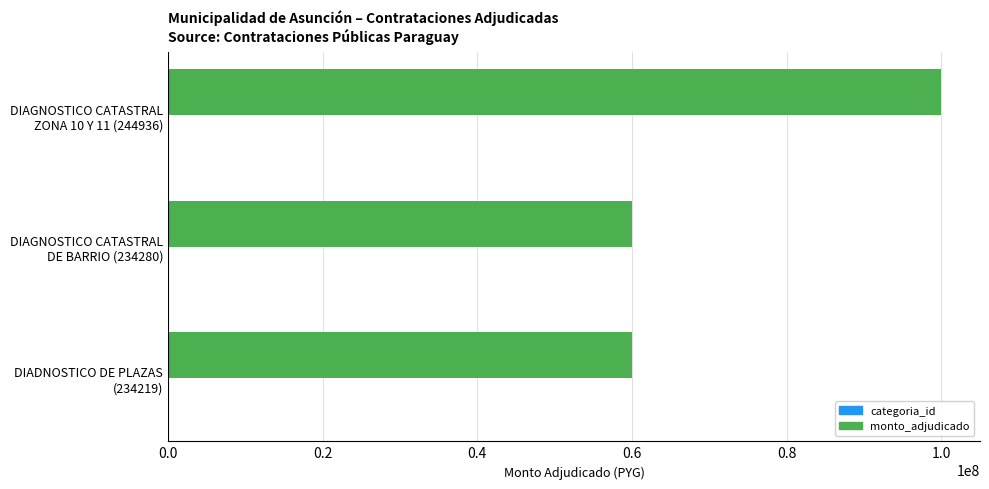

What is the average value of the monto_adjudicado series?

73333333